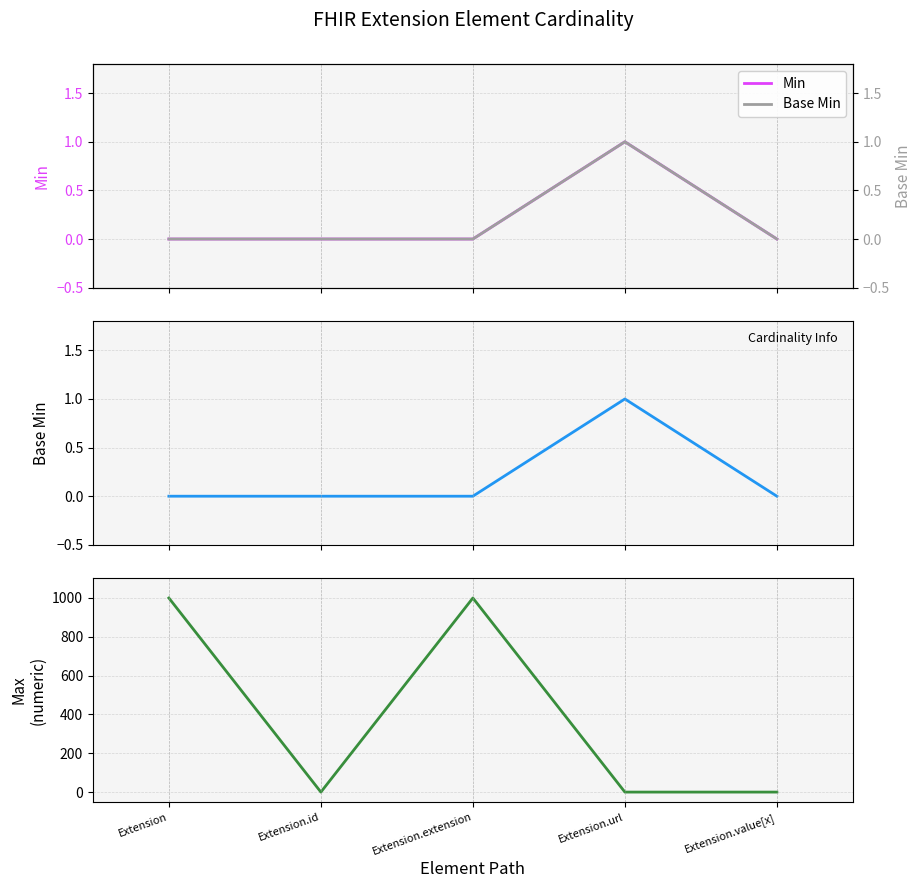

At which category is the sum across all series the highest?

Extension